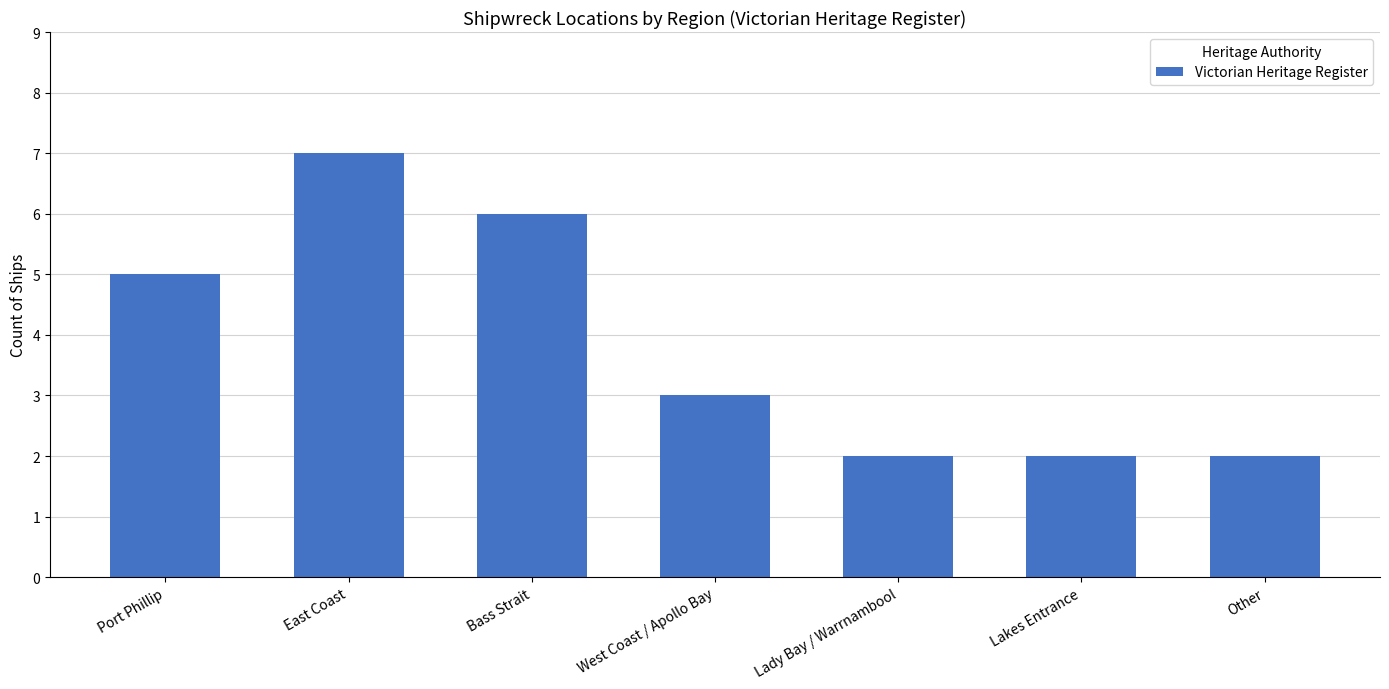

The chart shows a value of 1 at West Coast / Apollo Bay. True or false?

False